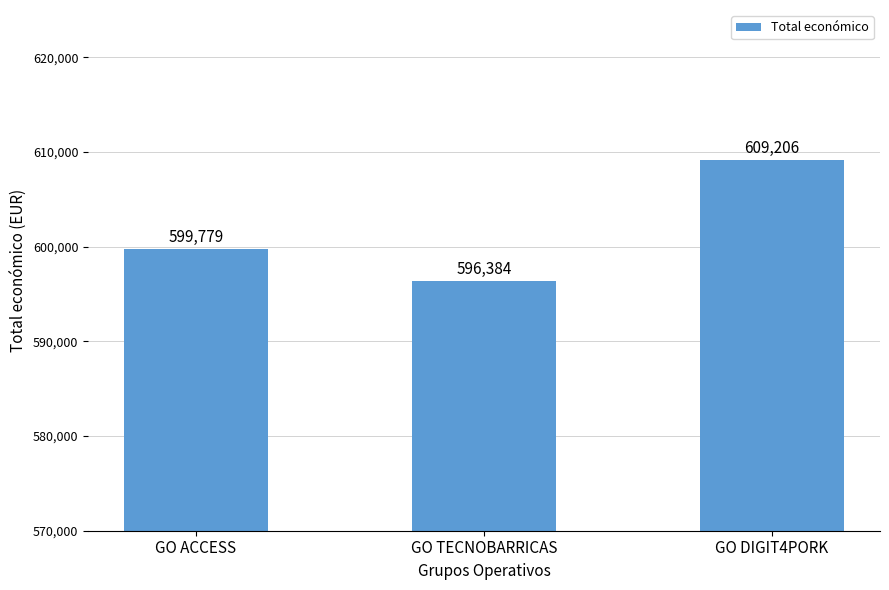

What is the average value?

601790